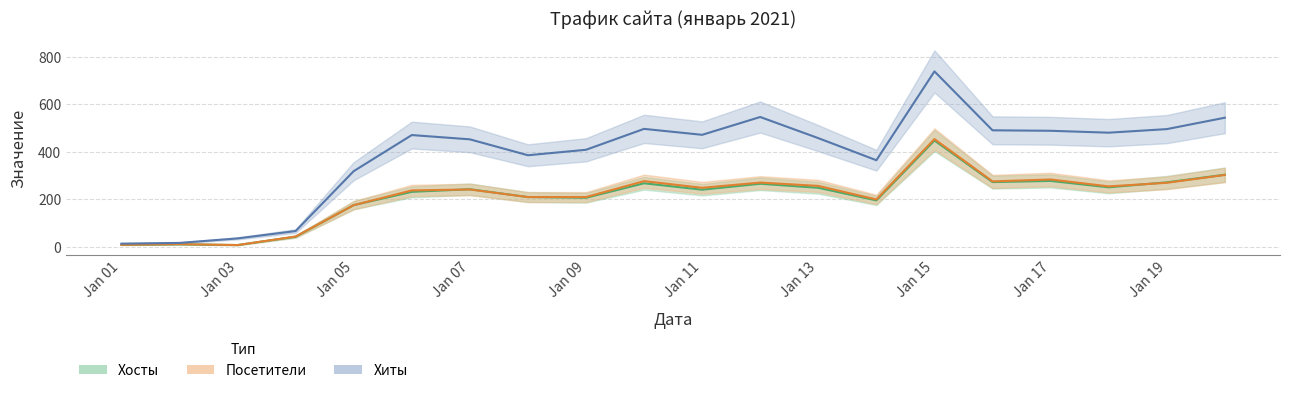

What is the lowest value of the Посетители series?

7